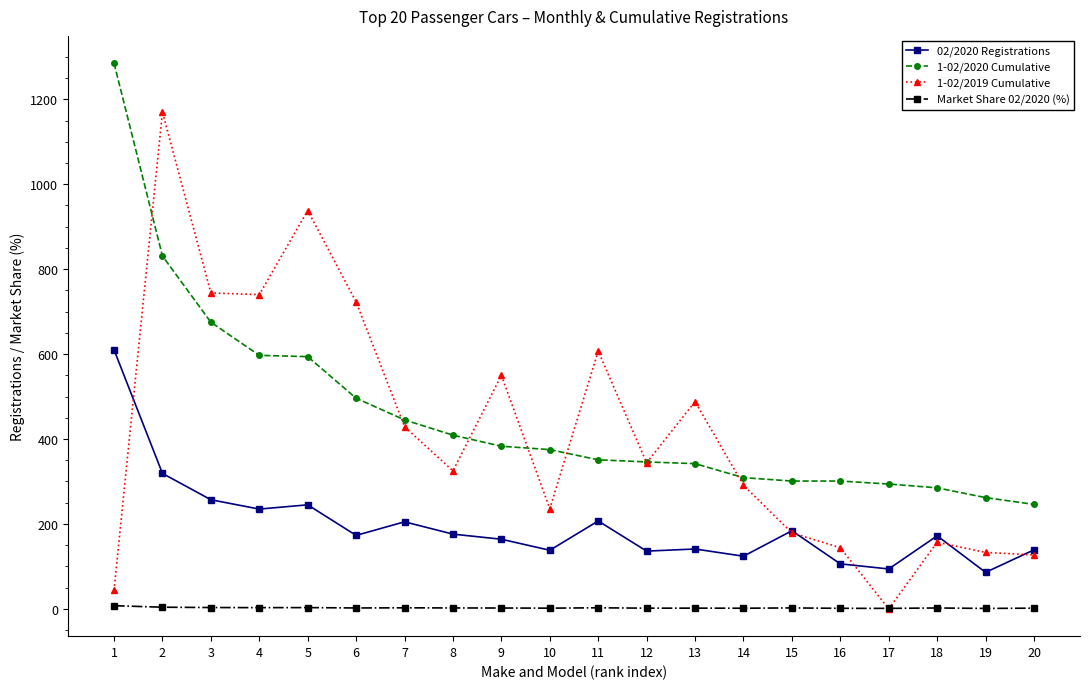

What is the difference between the Market Share 02/2020 (%) values at 13 and 12?

0.1